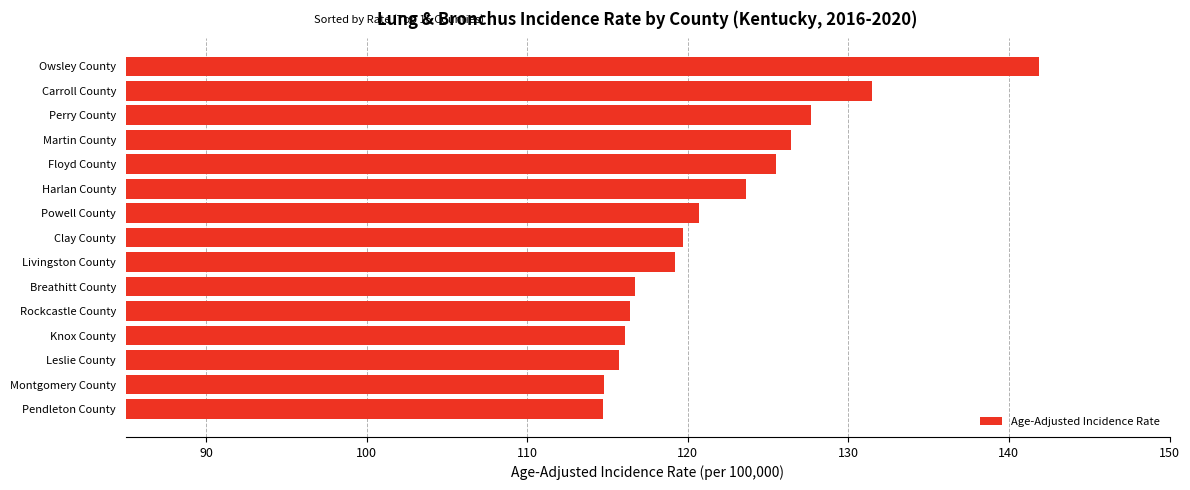

What value does the data have at Pendleton County?

114.7